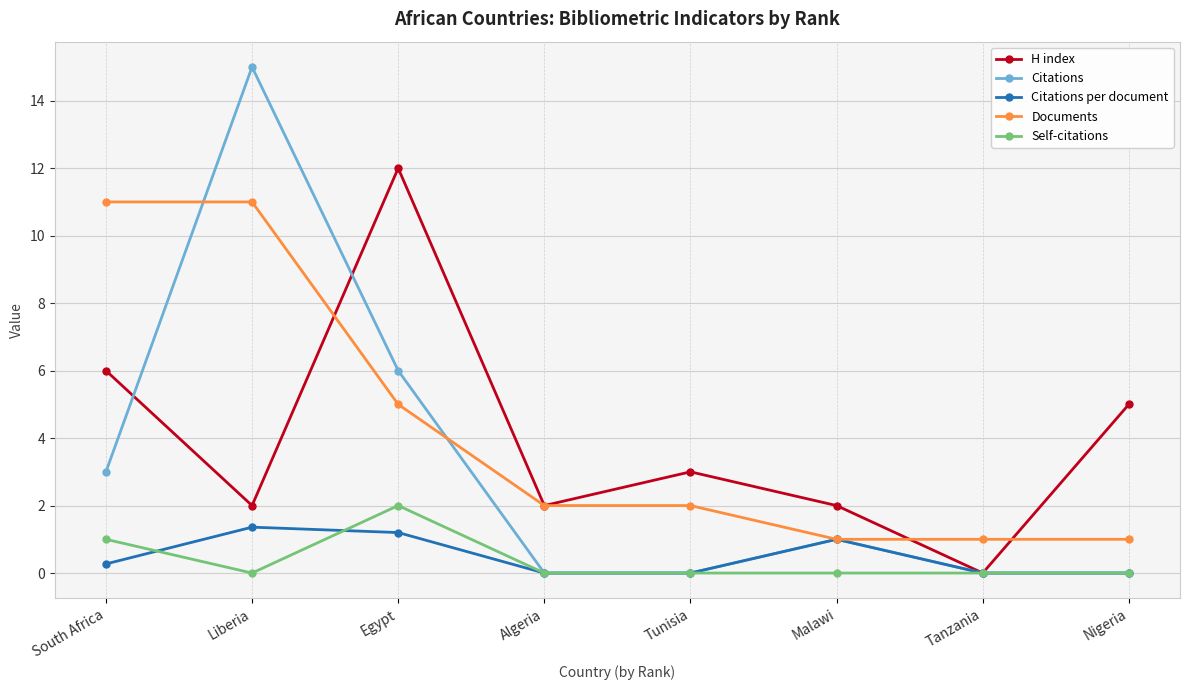

What are all the series names shown in the legend?

H index, Citations, Citations per document, Documents, Self-citations